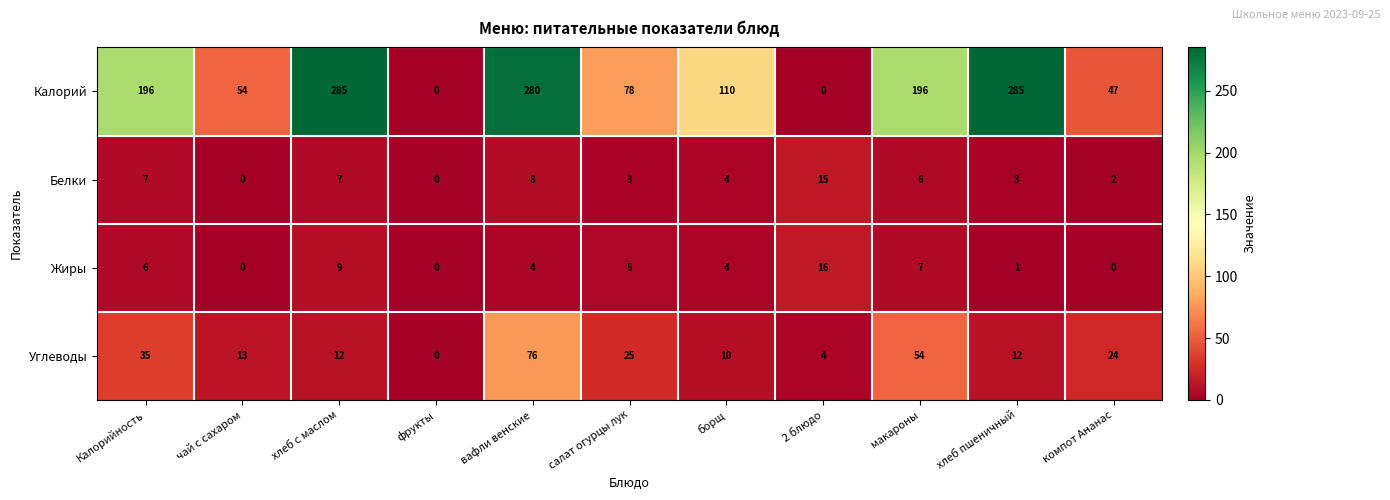

What is the highest value of the Углеводы series?

76